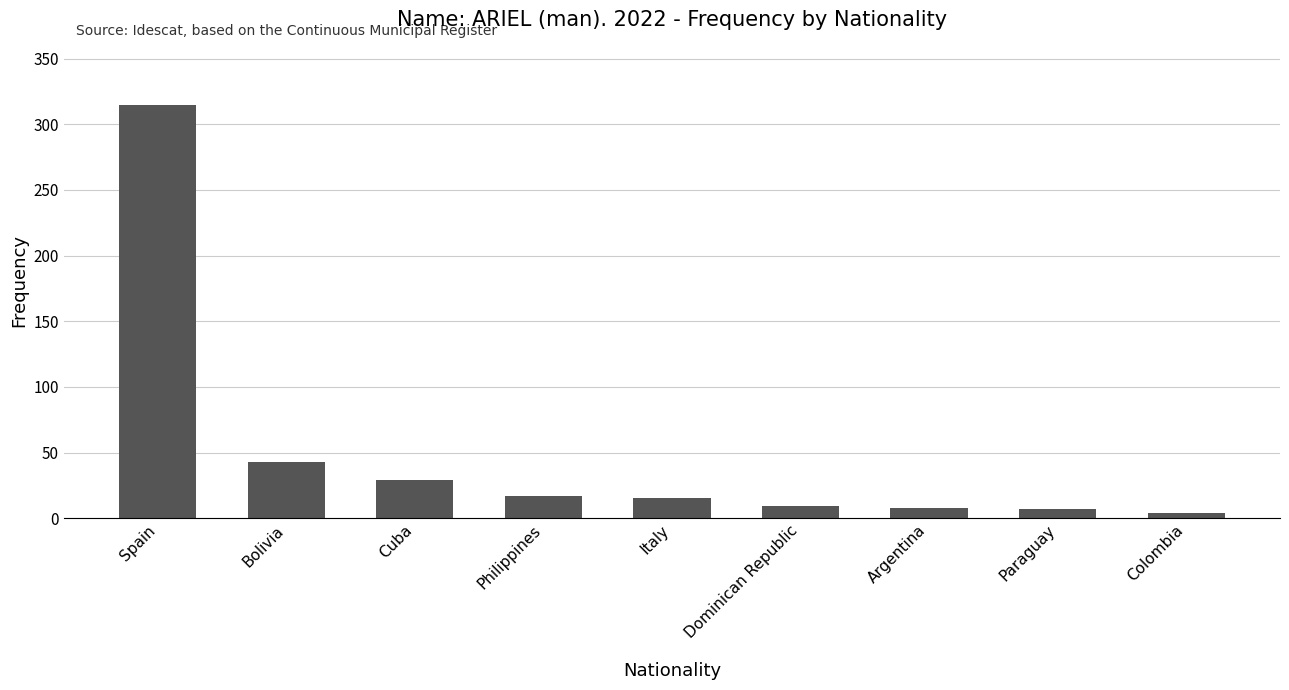

What is the difference between the maximum and minimum values?

311